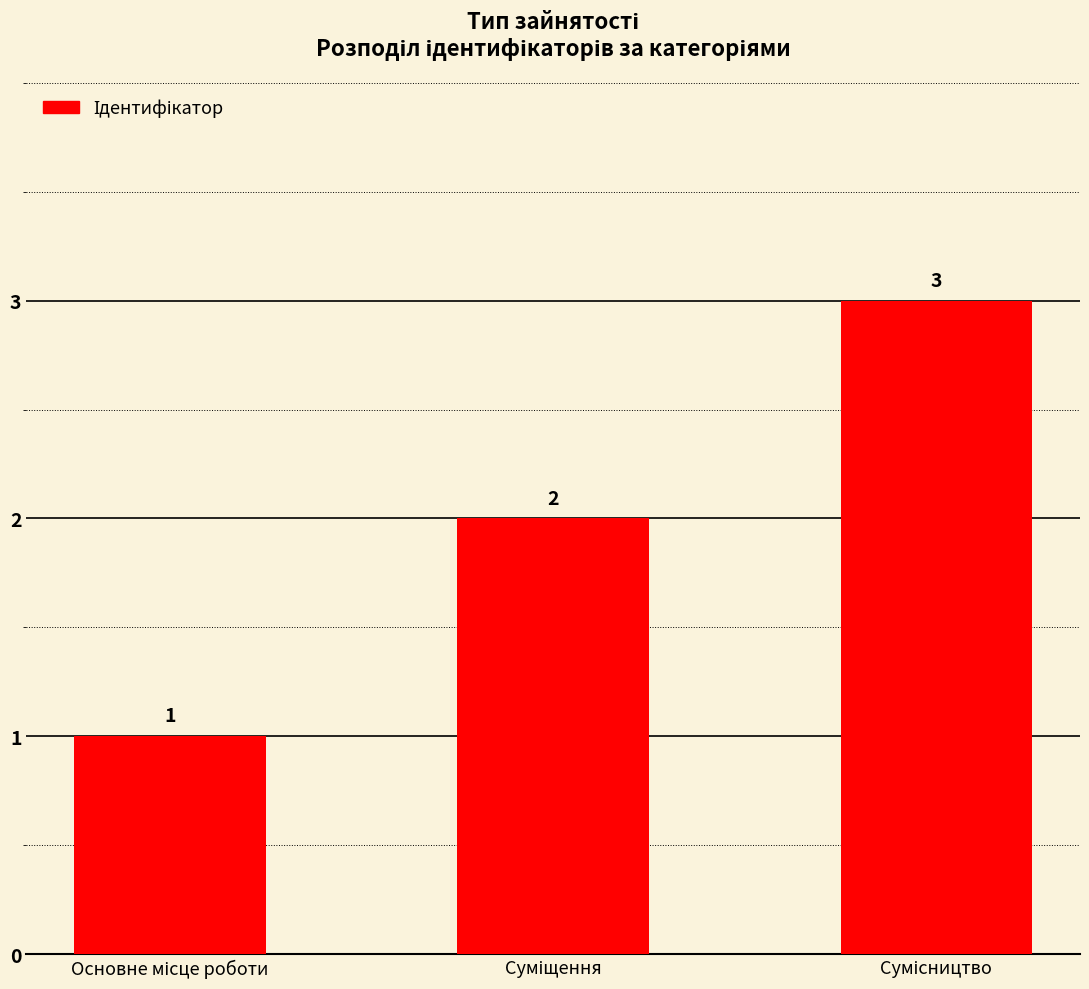

Reading left to right, extract all data points from this chart.

1	2	3